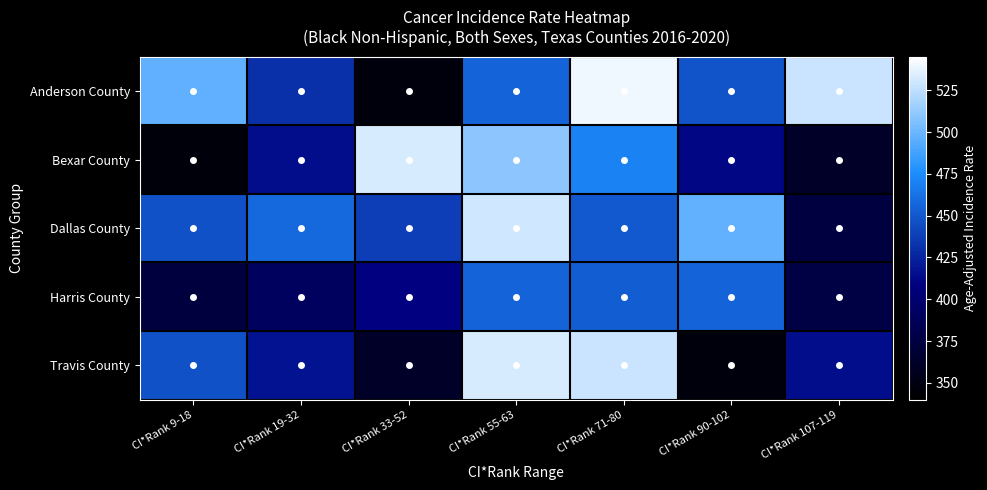

Reading left to right, extract all data points from this chart.

Anderson County: CI*Rank 9-18=496.9	CI*Rank 19-32=430.5	CI*Rank 33-52=347.9	CI*Rank 55-63=455.8	CI*Rank 71-80=540.0	CI*Rank 90-102=447.8	CI*Rank 107-119=528.6
Bexar County: CI*Rank 9-18=345.7	CI*Rank 19-32=414.5	CI*Rank 33-52=532.3	CI*Rank 55-63=510.3	CI*Rank 71-80=470.5	CI*Rank 90-102=411.8	CI*Rank 107-119=361.8
Dallas County: CI*Rank 9-18=447.1	CI*Rank 19-32=458.5	CI*Rank 33-52=437.7	CI*Rank 55-63=530.5	CI*Rank 71-80=450.9	CI*Rank 90-102=497.5	CI*Rank 107-119=375.0
Harris County: CI*Rank 9-18=374.3	CI*Rank 19-32=390.9	CI*Rank 33-52=408.4	CI*Rank 55-63=456.0	CI*Rank 71-80=452.5	CI*Rank 90-102=456.1	CI*Rank 107-119=376.9
Travis County: CI*Rank 9-18=447.1	CI*Rank 19-32=416.9	CI*Rank 33-52=361.8	CI*Rank 55-63=532.3	CI*Rank 71-80=528.6	CI*Rank 90-102=347.9	CI*Rank 107-119=414.5